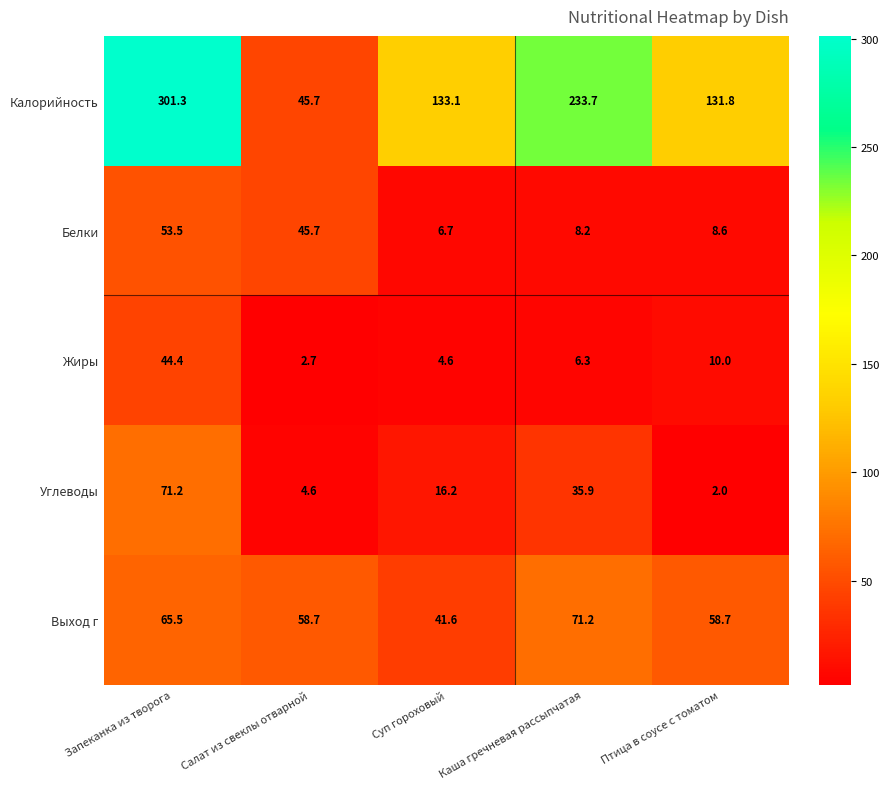

At which category does the chart reach its peak across all series?

Запеканка из творога